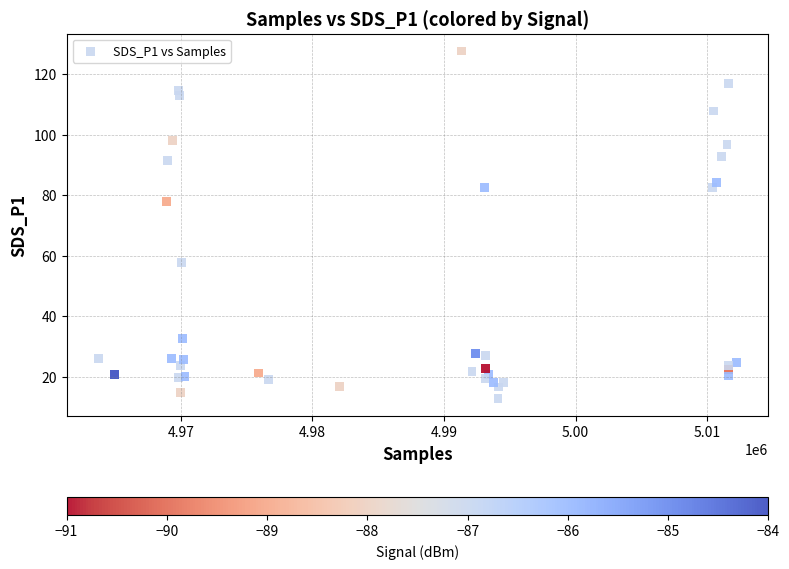

What Y value in the scatter plot is closest to 70?

77.8